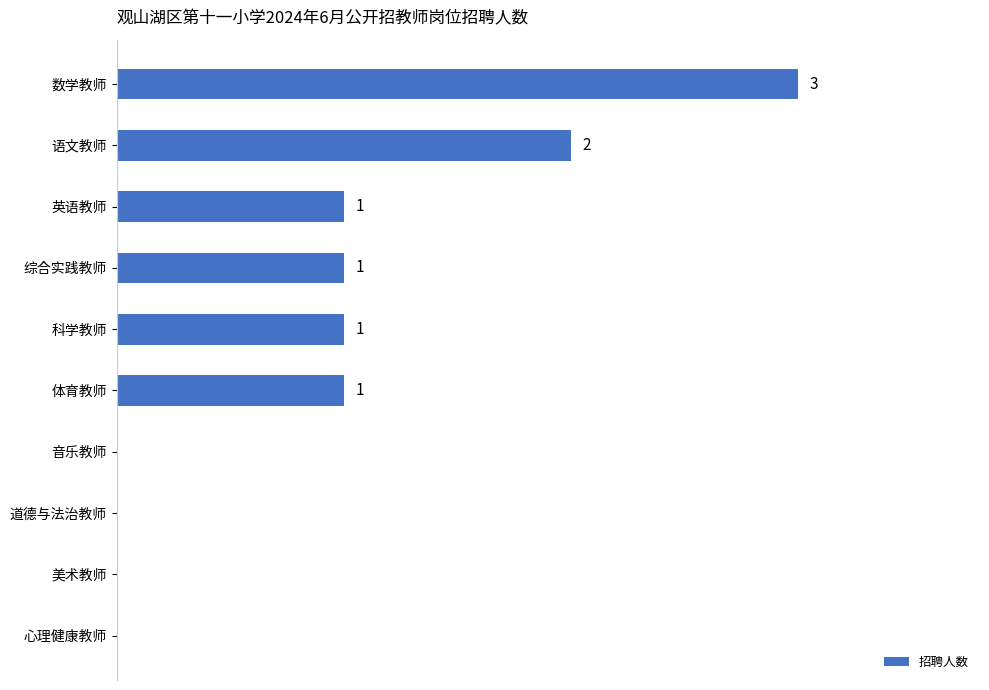

Which label corresponds to the largest value in the chart?

数学教师